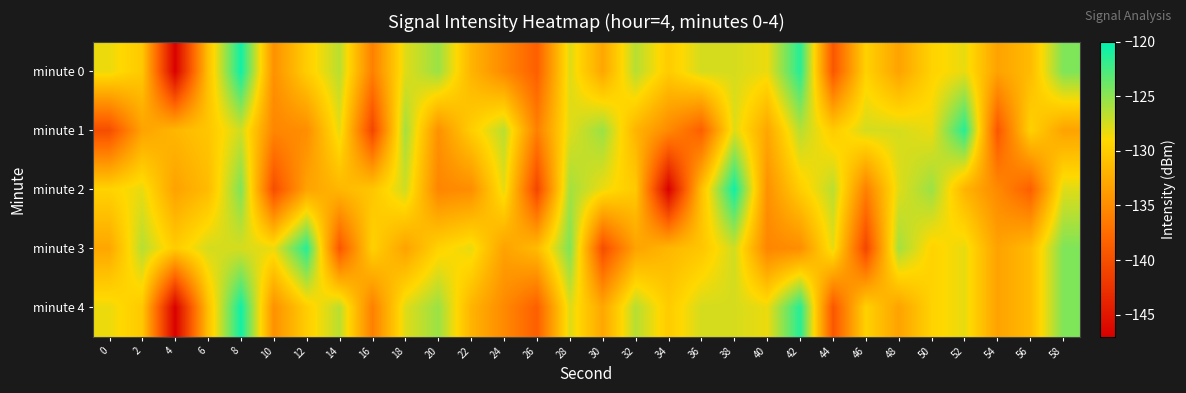

Reading left to right, what are all the values shown in this chart?

minute 0: 0=-128.3	2=-130.2	4=-146.8	6=-131.0	8=-120.6	10=-134.6	12=-129.9	14=-126.6	16=-135.9	18=-127.9	20=-125.5	22=-131.8	24=-135.2	26=-138.6	28=-127.9	30=-132.9	32=-126.4	34=-130.0	36=-127.5	38=-127.5	40=-128.3	42=-121.4	44=-139.3	46=-129.5	48=-133.2	50=-129.5	52=-128.2	54=-133.3	56=-131.3	58=-124.5
minute 1: 0=-140.1	2=-133.2	4=-131.6	6=-130.5	8=-127.3	10=-135.5	12=-134.8	14=-128.1	16=-140.8	18=-125.8	20=-134.6	22=-129.9	24=-126.6	26=-135.9	28=-127.9	30=-125.5	32=-131.8	34=-135.2	36=-138.6	38=-127.9	40=-132.9	42=-126.4	44=-130.0	46=-127.5	48=-127.5	50=-128.3	52=-121.4	54=-139.3	56=-129.5	58=-133.2
minute 2: 0=-129.5	2=-128.2	4=-133.3	6=-131.3	8=-124.5	10=-140.1	12=-133.2	14=-131.6	16=-130.5	18=-127.3	20=-135.5	22=-134.8	24=-128.1	26=-140.8	28=-125.8	30=-128.3	32=-130.2	34=-146.8	36=-131.0	38=-120.6	40=-134.6	42=-129.9	44=-126.6	46=-135.9	48=-127.9	50=-125.5	52=-131.8	54=-135.2	56=-138.6	58=-127.9
minute 3: 0=-132.9	2=-126.4	4=-130.0	6=-127.5	8=-127.5	10=-128.3	12=-121.4	14=-139.3	16=-129.5	18=-133.2	20=-129.5	22=-128.2	24=-133.3	26=-131.3	28=-124.5	30=-140.1	32=-133.2	34=-131.6	36=-130.5	38=-127.3	40=-135.5	42=-134.8	44=-128.1	46=-140.8	48=-125.8	50=-129.5	52=-128.2	54=-133.3	56=-131.3	58=-124.5
minute 4: 0=-128.3	2=-130.2	4=-146.8	6=-131.0	8=-120.6	10=-134.6	12=-129.9	14=-126.6	16=-135.9	18=-127.9	20=-125.5	22=-131.8	24=-135.2	26=-138.6	28=-127.9	30=-132.9	32=-126.4	34=-130.0	36=-127.5	38=-127.5	40=-128.3	42=-121.4	44=-139.3	46=-129.5	48=-133.2	50=-129.5	52=-128.2	54=-133.3	56=-131.3	58=-124.5